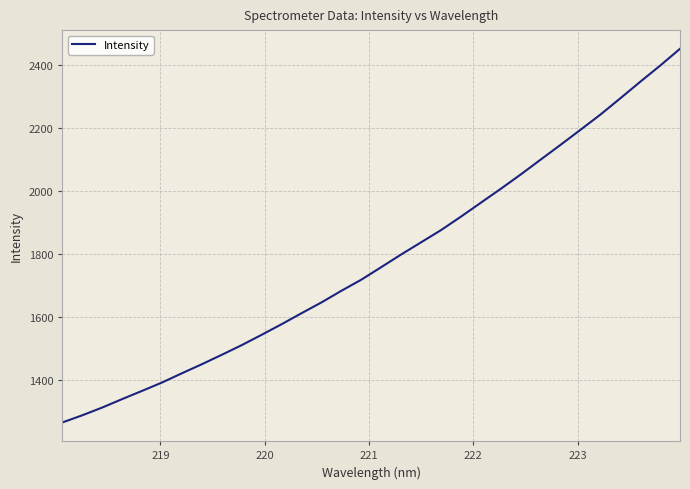

What is the difference between the maximum and minimum values?

1185.5